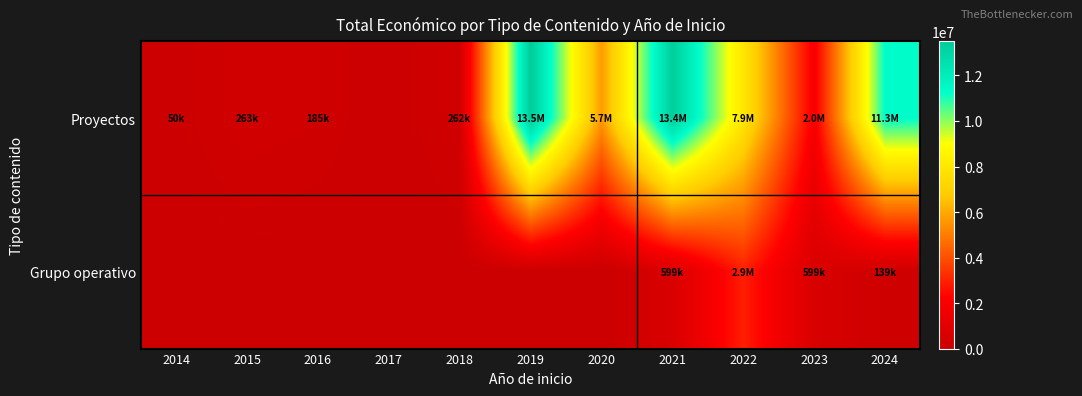

Count the number of data series in this chart.

2